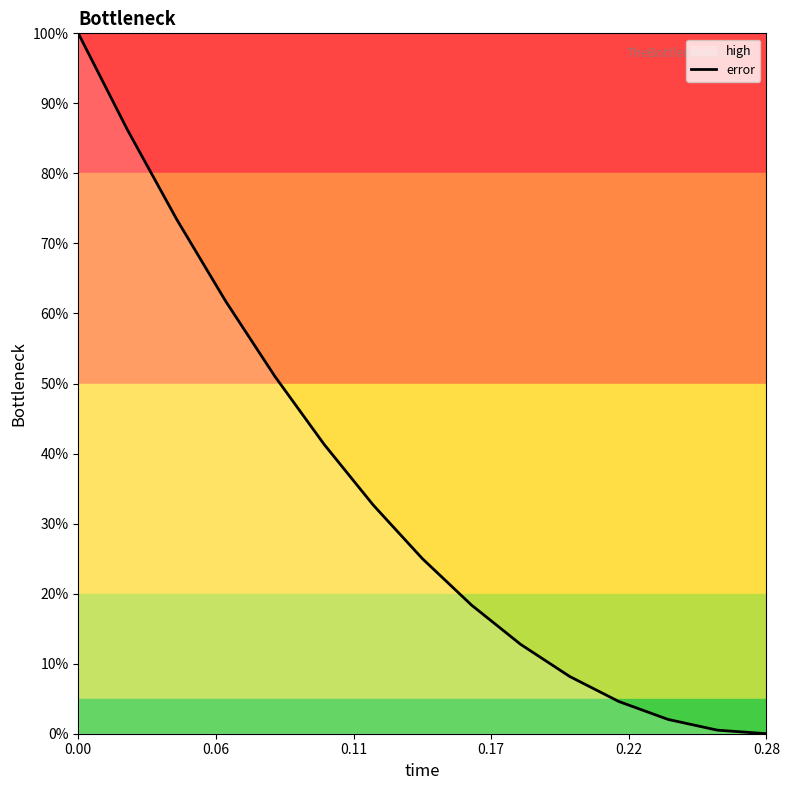

What is the greatest value displayed?

100.0